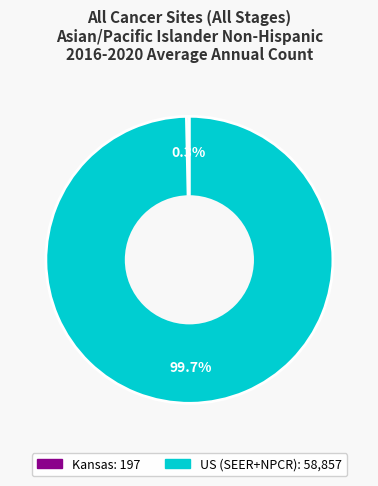

Approximately how many times larger is the value at US (SEER+NPCR) compared to Kansas?

298.8